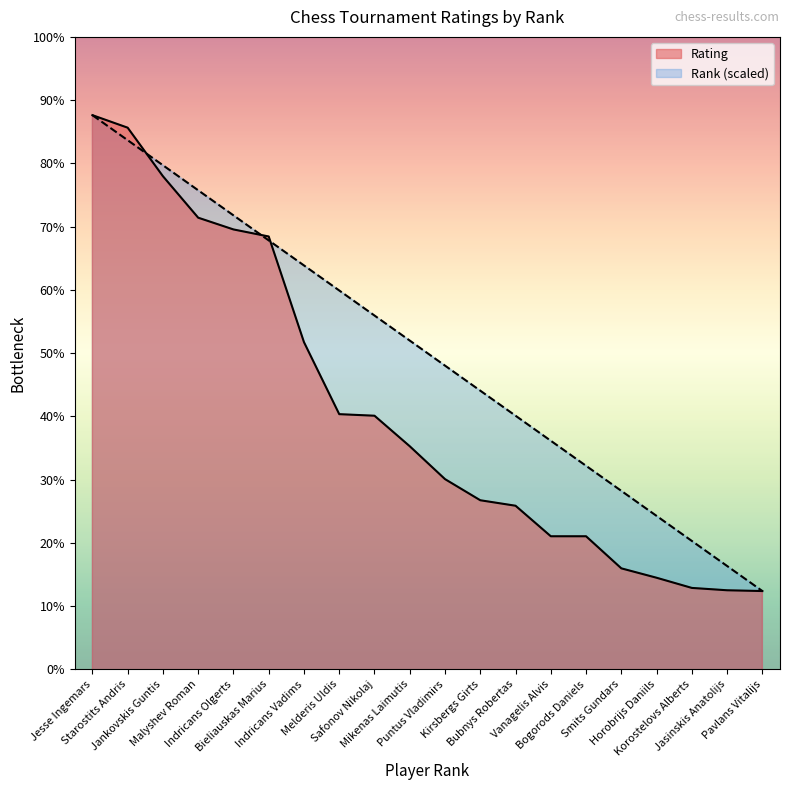

Which category has the lowest value in the Rank series?

Pavlans Vitalijs